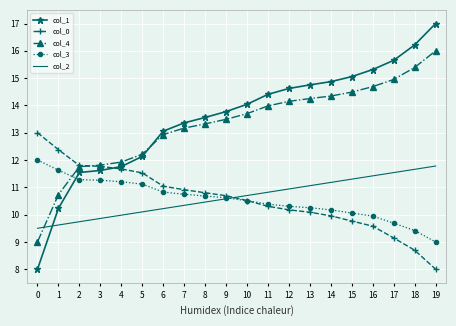

What is the difference between the col_2 values at 2 and 12?

1.2